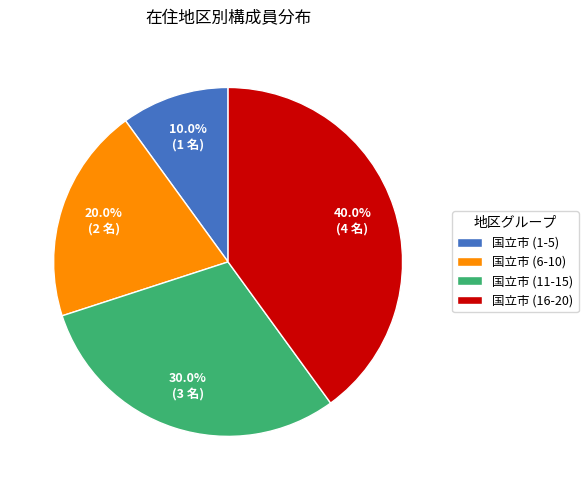

What percentage is the 国立市 (6-10) slice, to the nearest percent?

20%